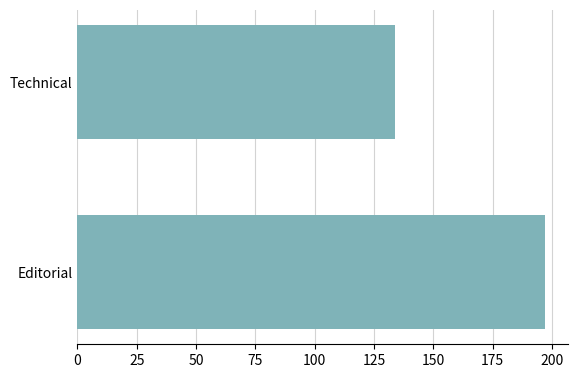

Rank the categories by value from lowest to highest.

Technical, Editorial